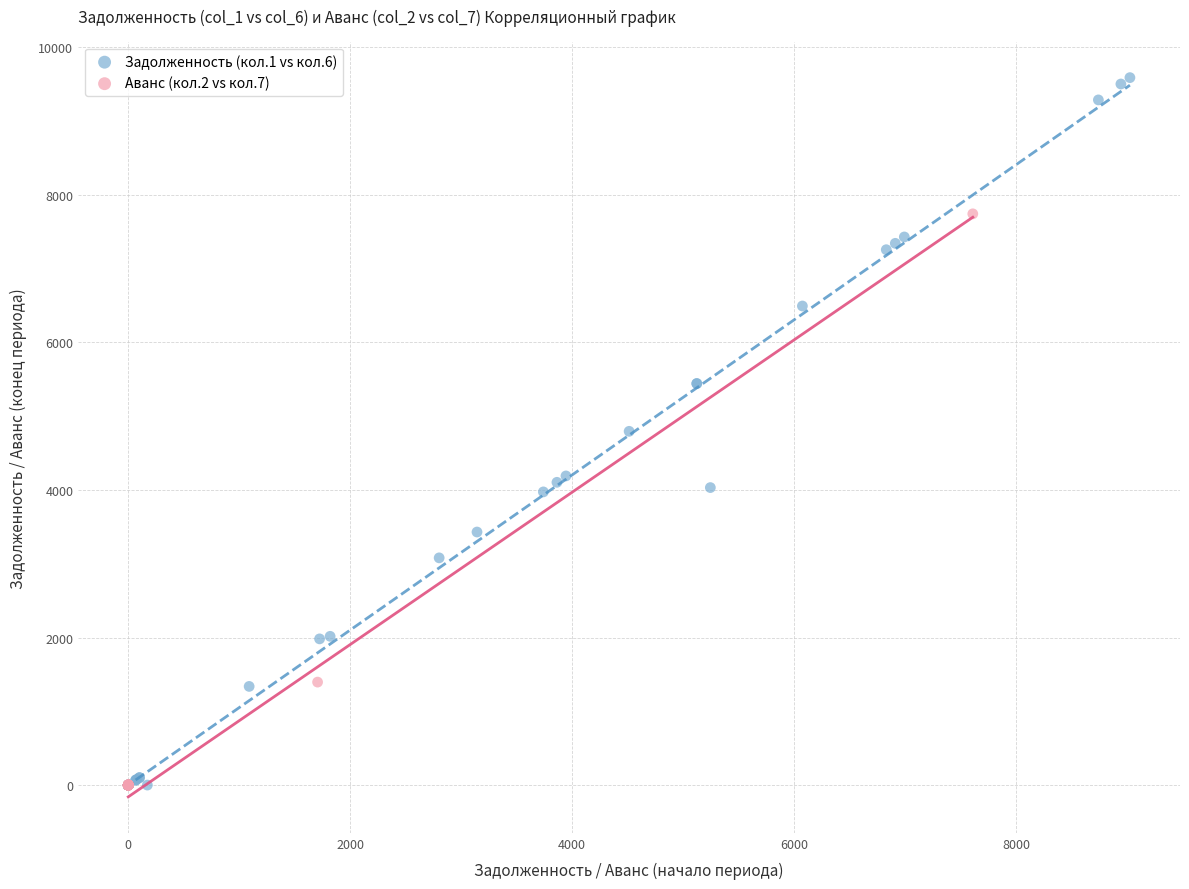

Which series has the widest spread of Y values?

Задолженность (кол.1 vs кол.6)